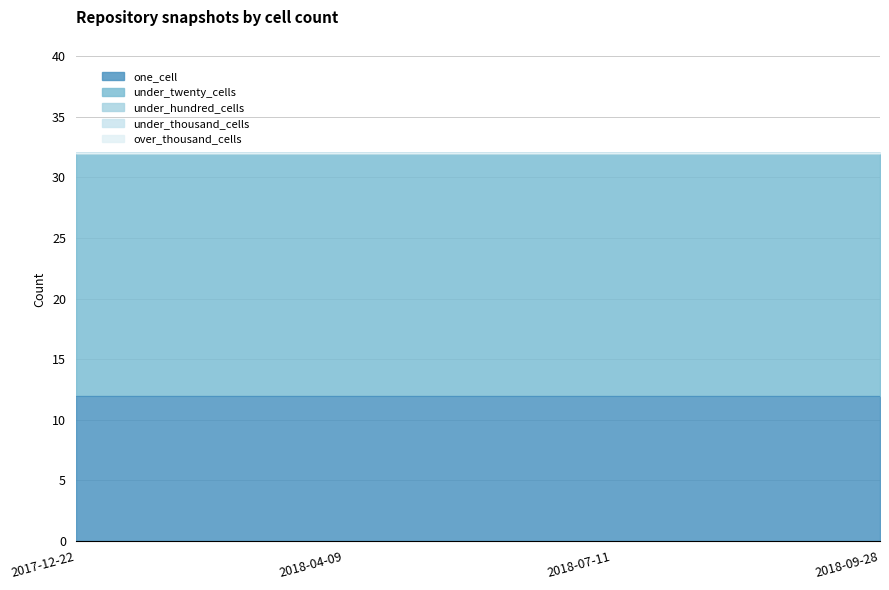

Rank the series by their maximum value, from lowest to highest.

under_hundred_cells, under_thousand_cells, over_thousand_cells, one_cell, under_twenty_cells